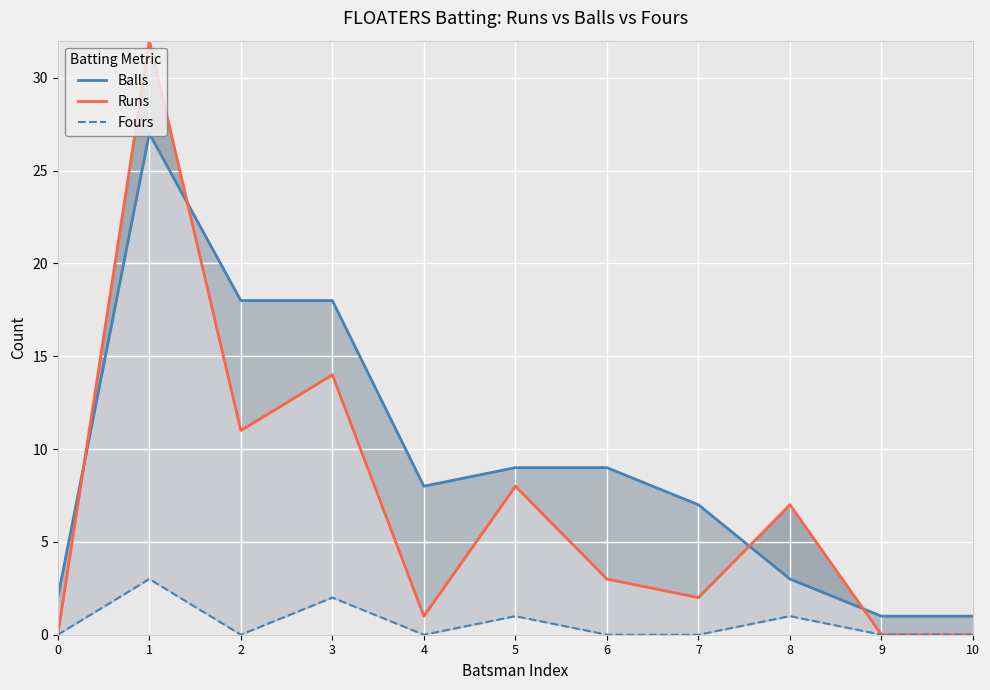

Reading right to left, transcribe all the data shown in this chart.

Balls: 1	1	3	7	9	9	8	18	18	27	2
Runs: 0	0	7	2	3	8	1	14	11	32	0
Fours: 0	0	1	0	0	1	0	2	0	3	0